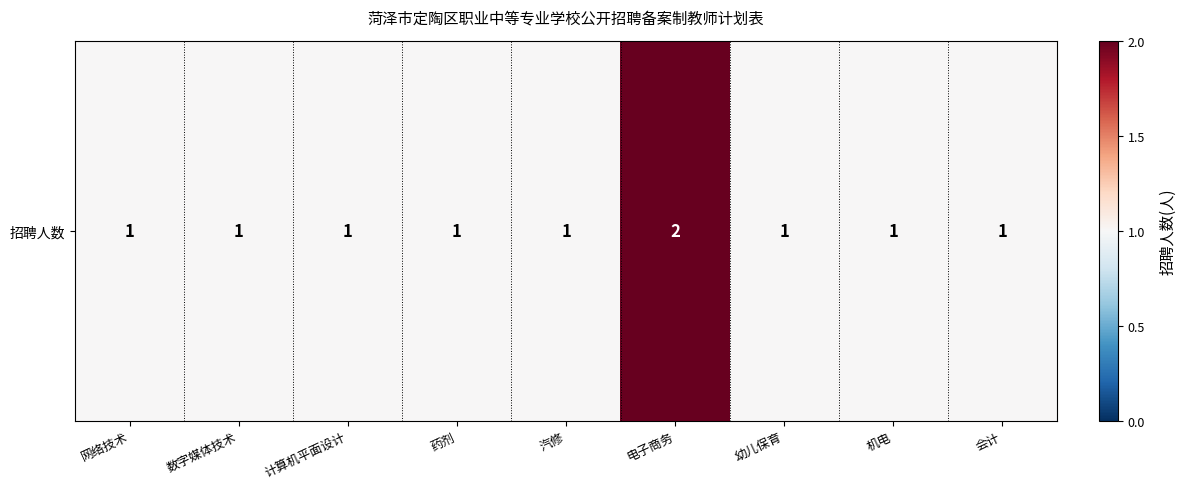

List the labels in order of value, smallest first.

网络技术, 数字媒体技术, 计算机平面设计, 药剂, 汽修, 幼儿保育, 机电, 会计, 电子商务